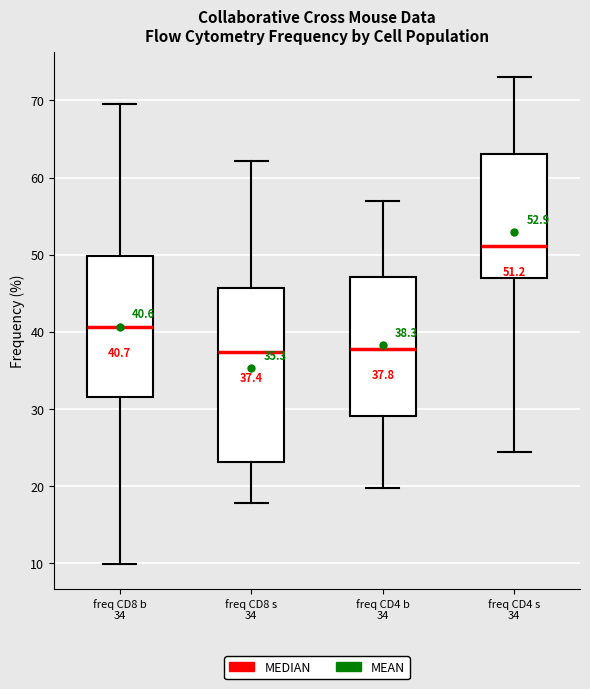

Comparing the boxes themselves (not the whiskers), which one is the tallest?

freq CD8 s 34